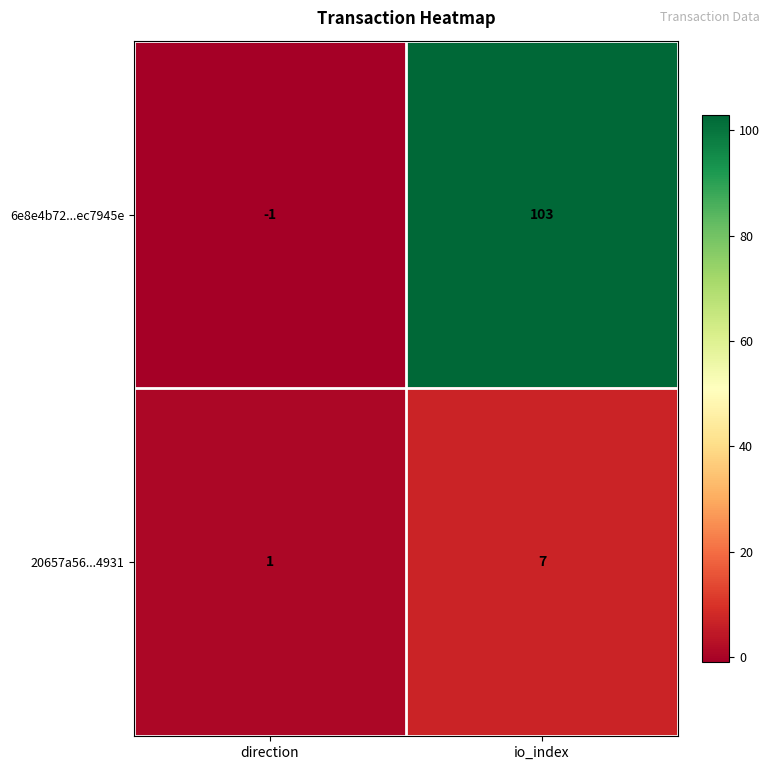

Rank the series by their maximum value, from highest to lowest.

6e8e4b72...ec7945e, 20657a56...4931